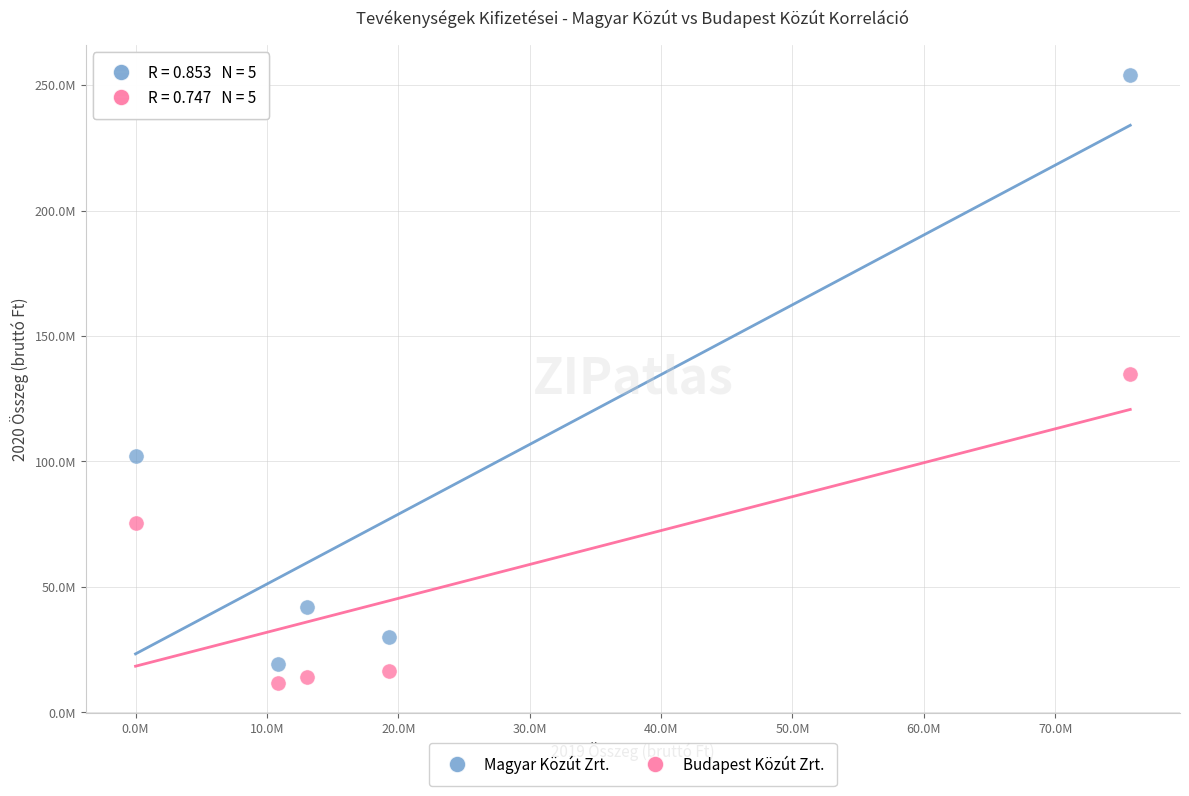

Which series reaches the minimum Y coordinate?

Budapest Közút Zrt.